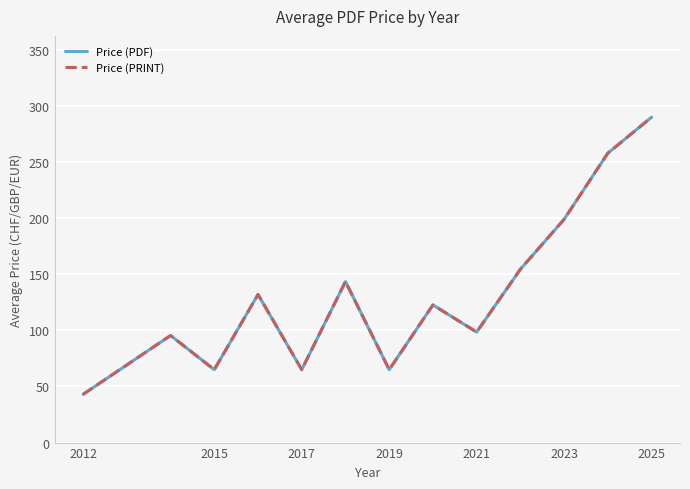

True or false: Price (PDF) has more than 1 interior local peaks.

True